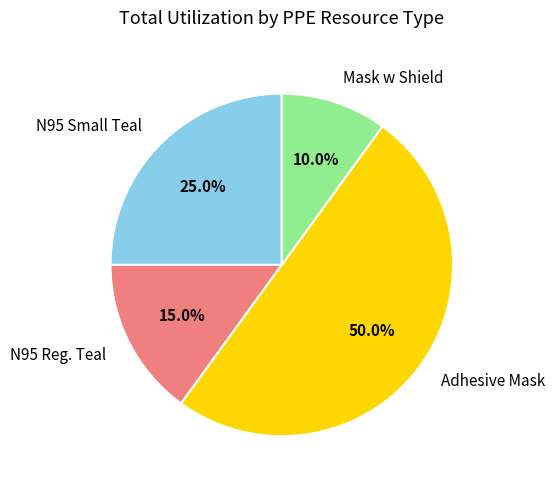

To the nearest percent, what is the combined percentage of Adhesive Mask and N95 Small Teal?

75%